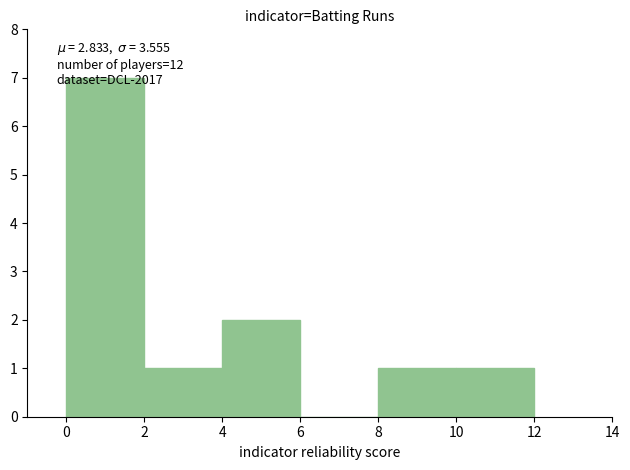

Over which range of the x-axis is the bar tallest?

0 to 2